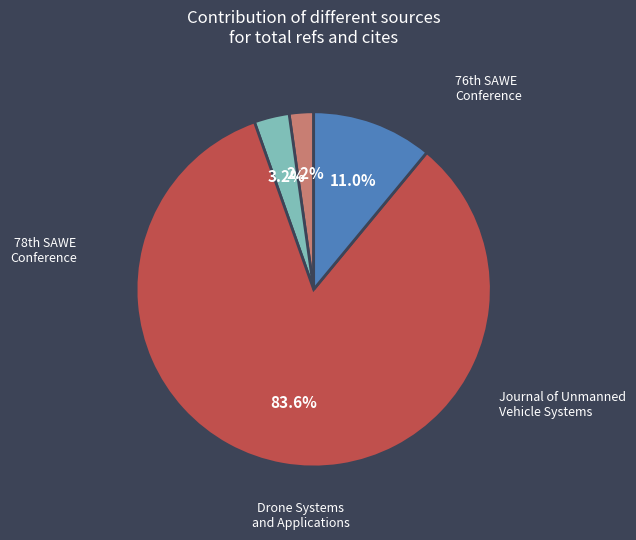

To the nearest percent, what percentage of the pie is Journal of Unmanned Vehicle Systems?

84%